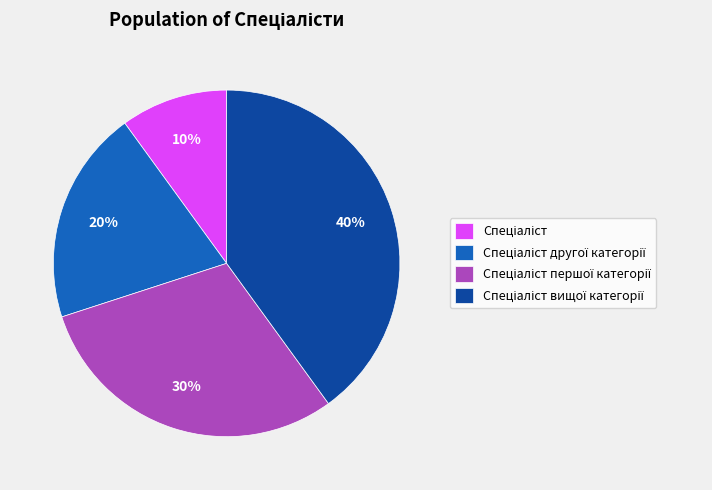

Does any single category account for the majority?

No